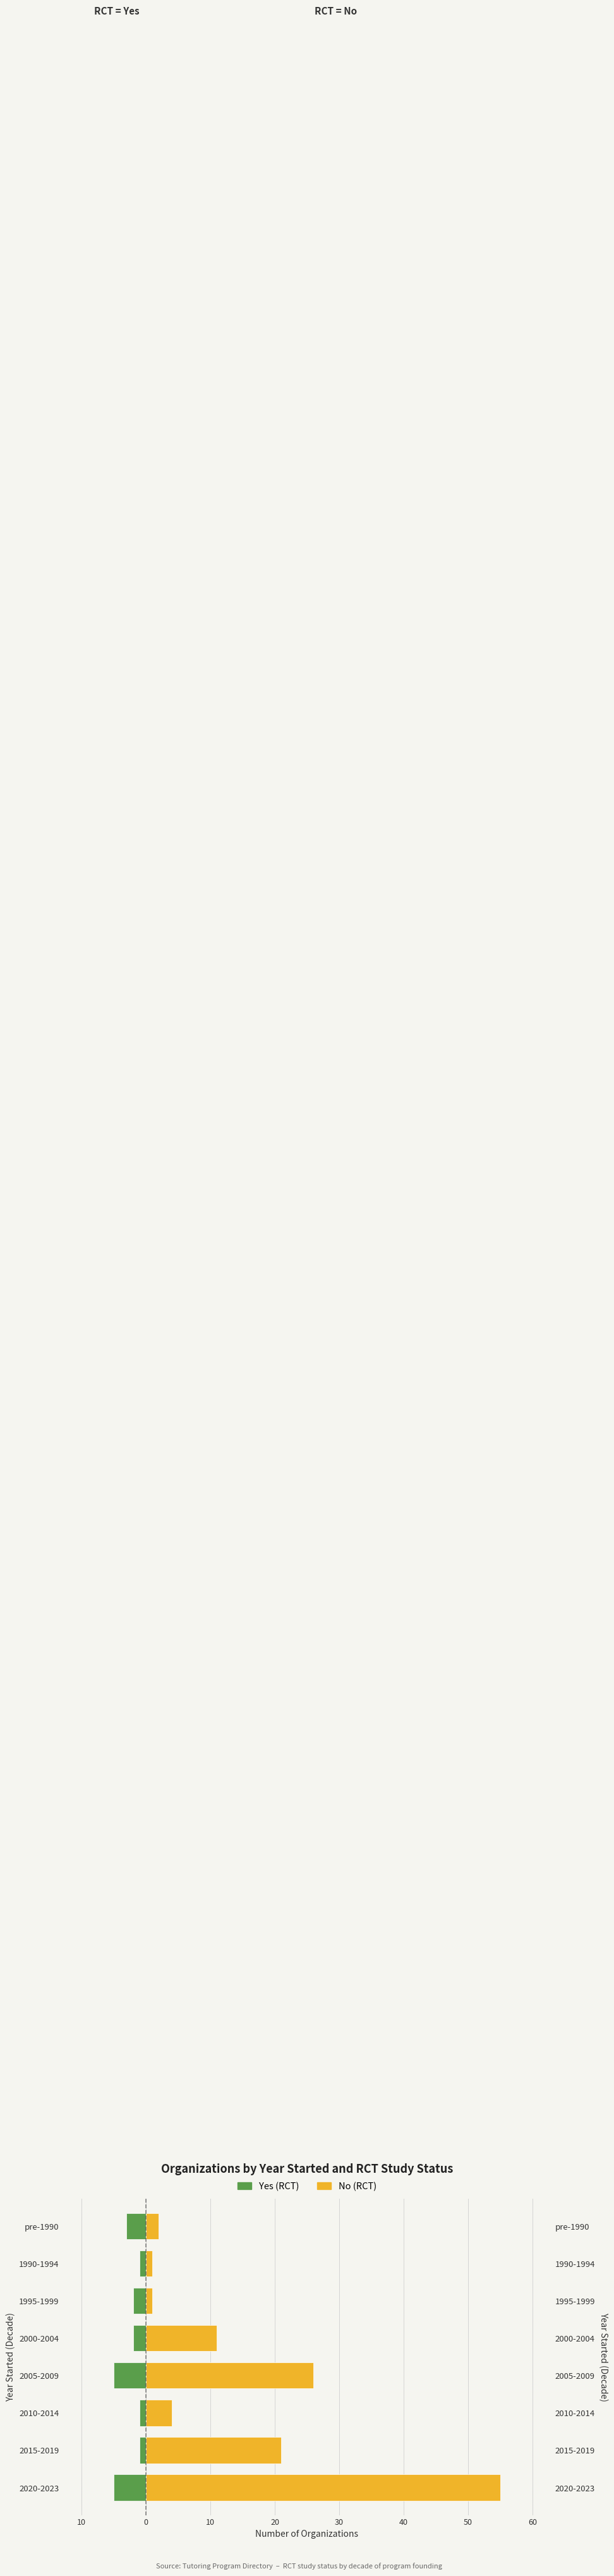

How many groups of bars are there?

8